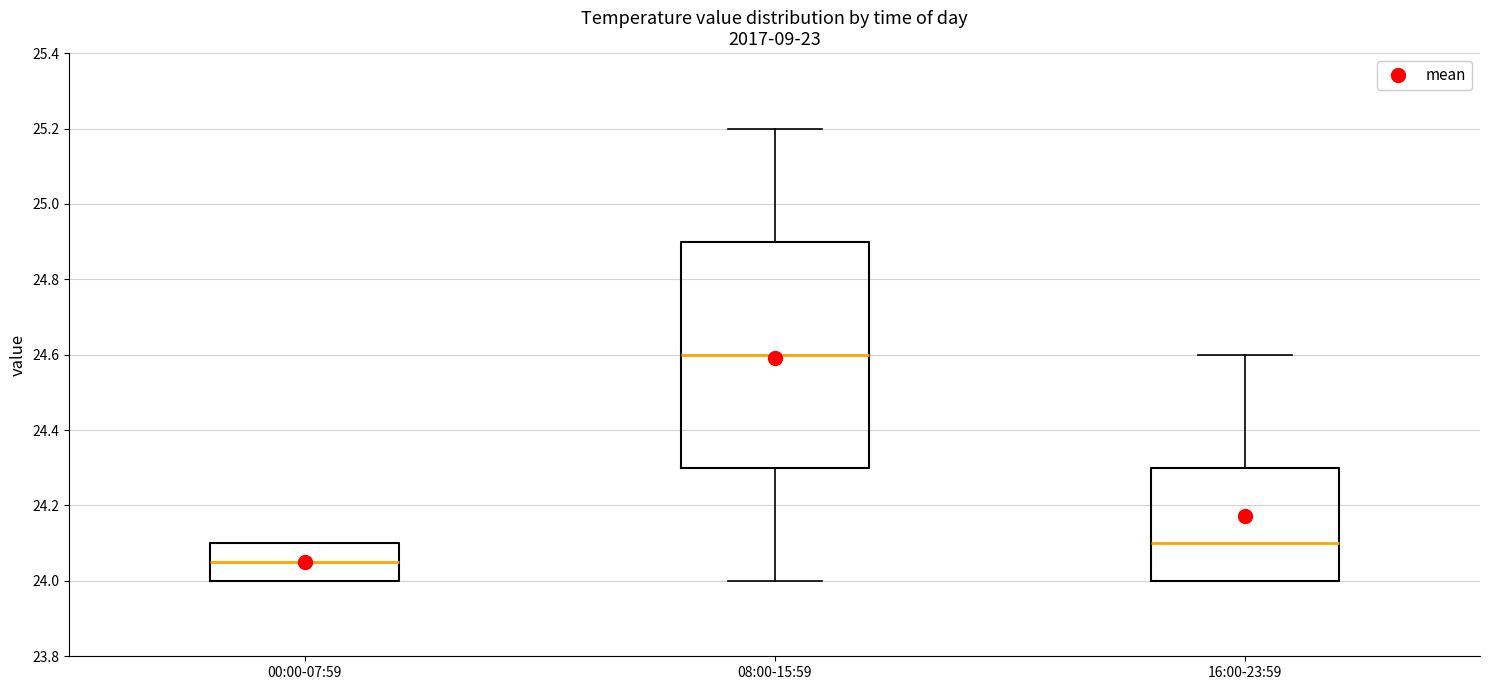

Where is the lower edge of the box for 08:00-15:59 on the y-axis? The values are not printed on the chart, so give them approximately, as read against the axis.

24.30